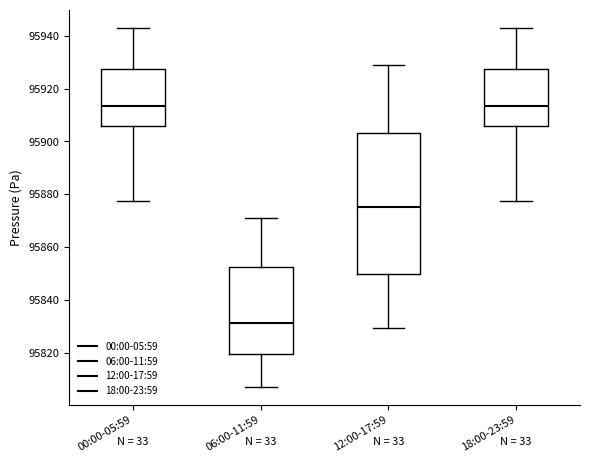

Which box is the tallest, from its lower edge to its upper edge?

12:00-17:59